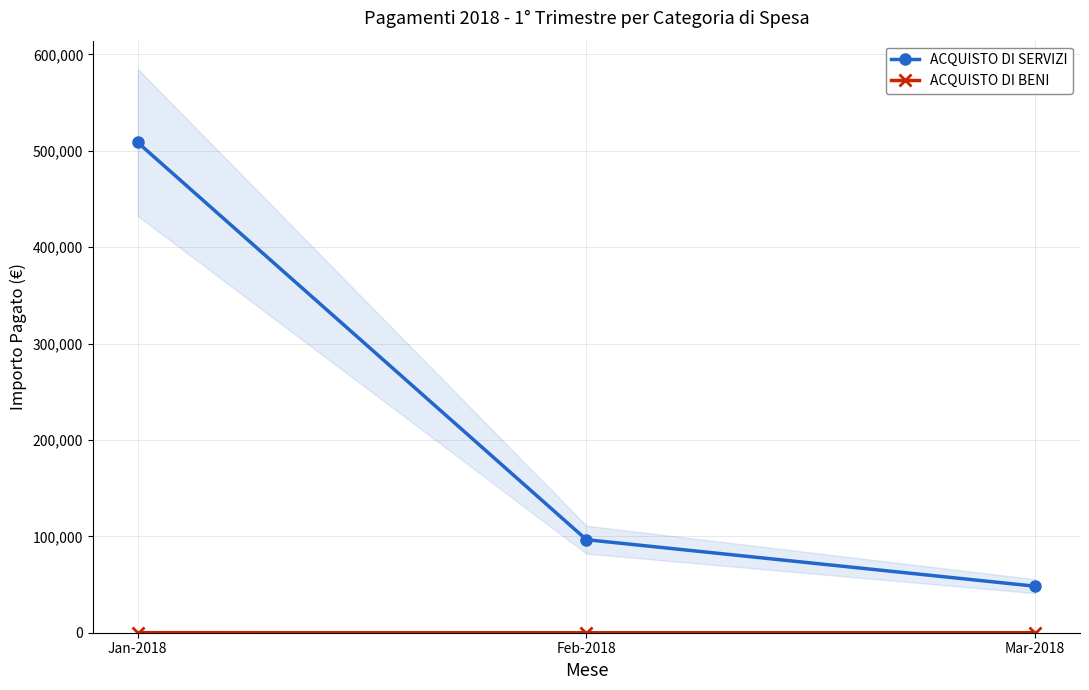

Which series has the widest spread of values?

ACQUISTO DI SERVIZI